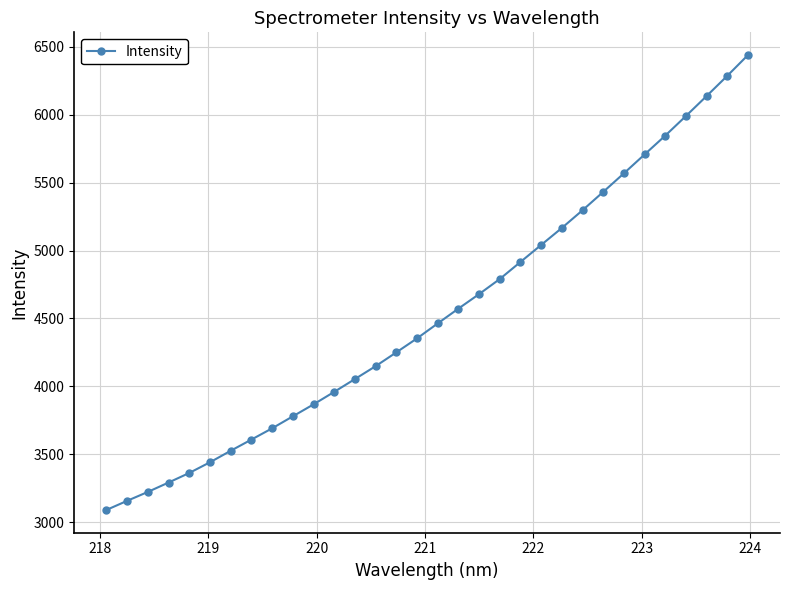

What is the sum of all values?

145141.0